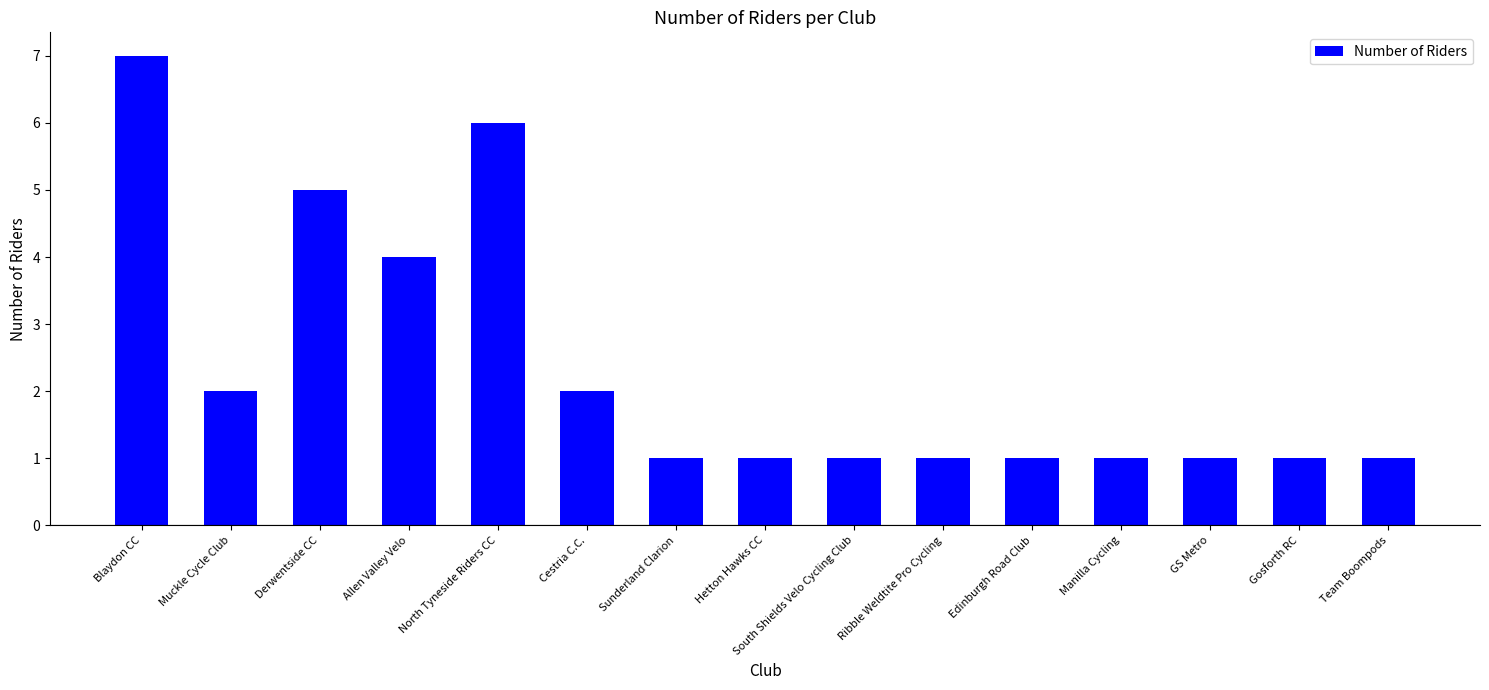

At which label is the value closest to 4?

Allen Valley Velo